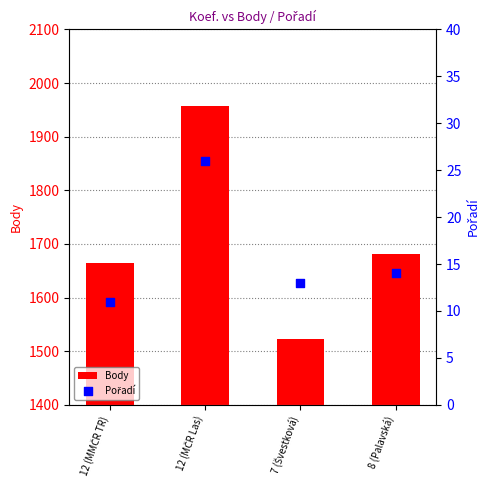

Which series contains the highest Y value?

Body